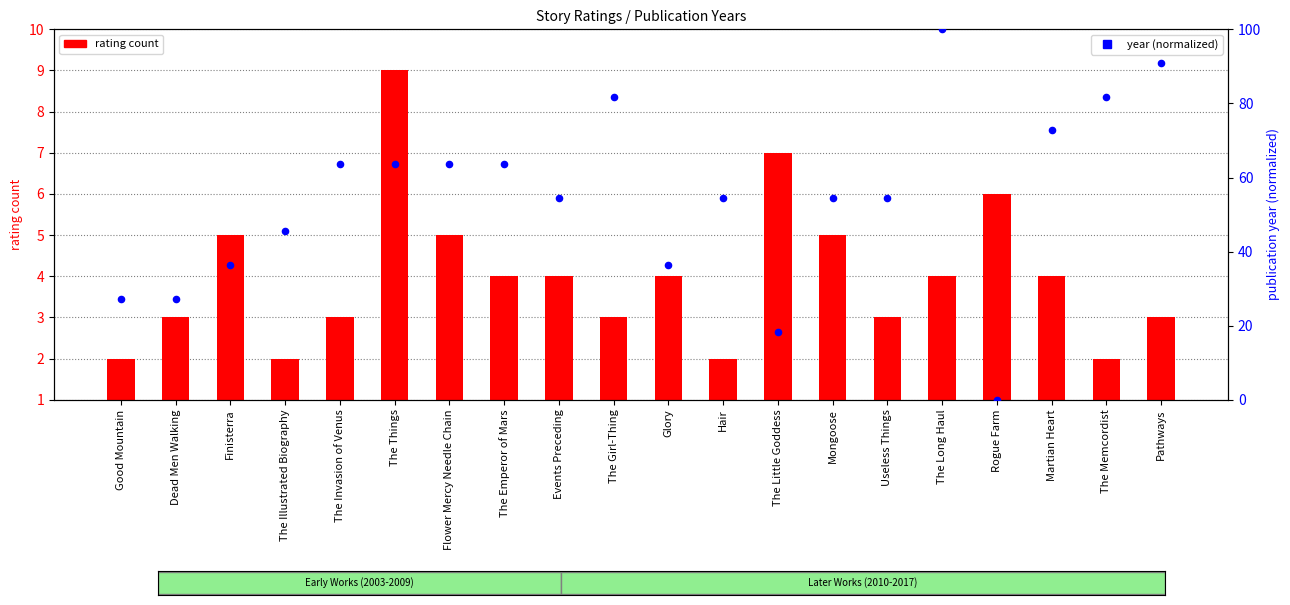

What are all the series names shown in the legend?

rating count, year (normalized)